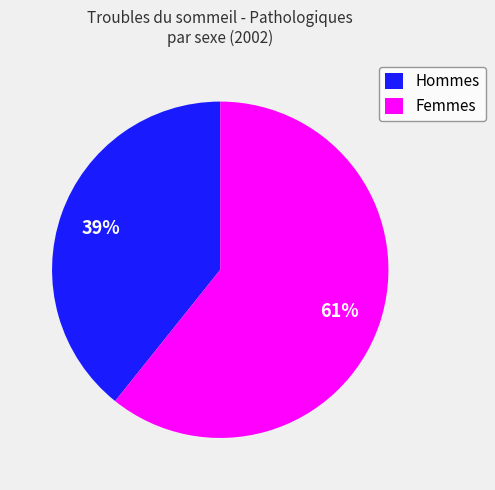

The Hommes slice represents 39% of the pie. True or false?

True